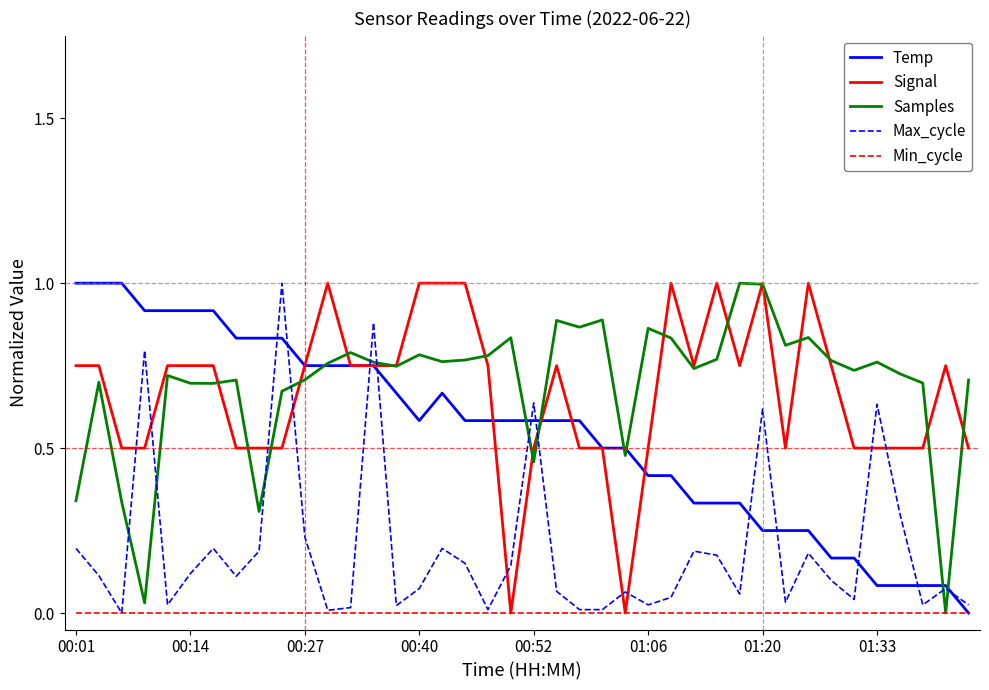

What is the highest value of the Samples series?

1.0